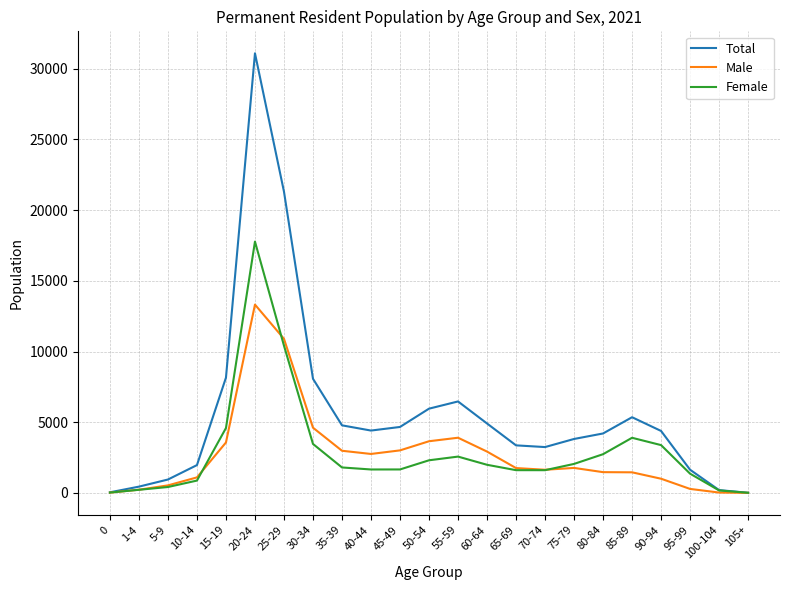

The value of Total at 85-89 is 5351. True or false?

True